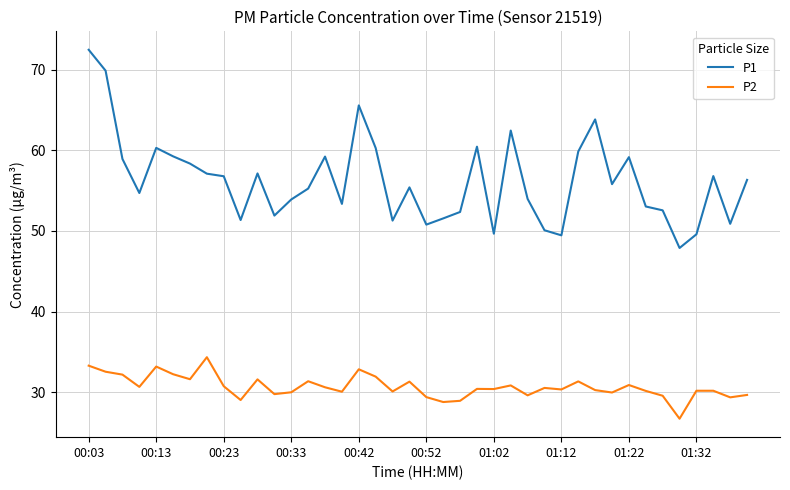

Which series has the largest range (max minus min)?

P1